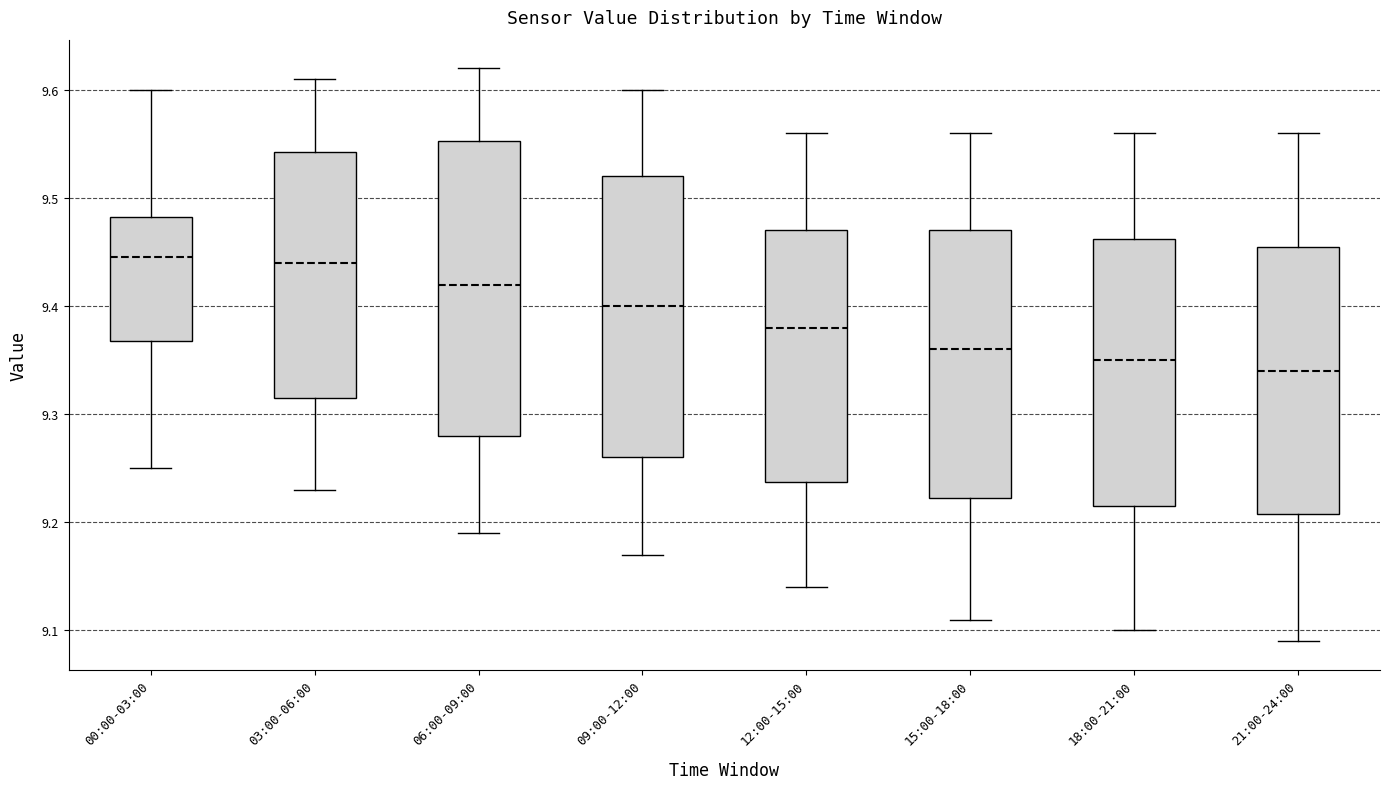

Where does the lower whisker of the box for 09:00-12:00 end on the y-axis? The values are not printed on the chart, so give them approximately, as read against the axis.

9.17